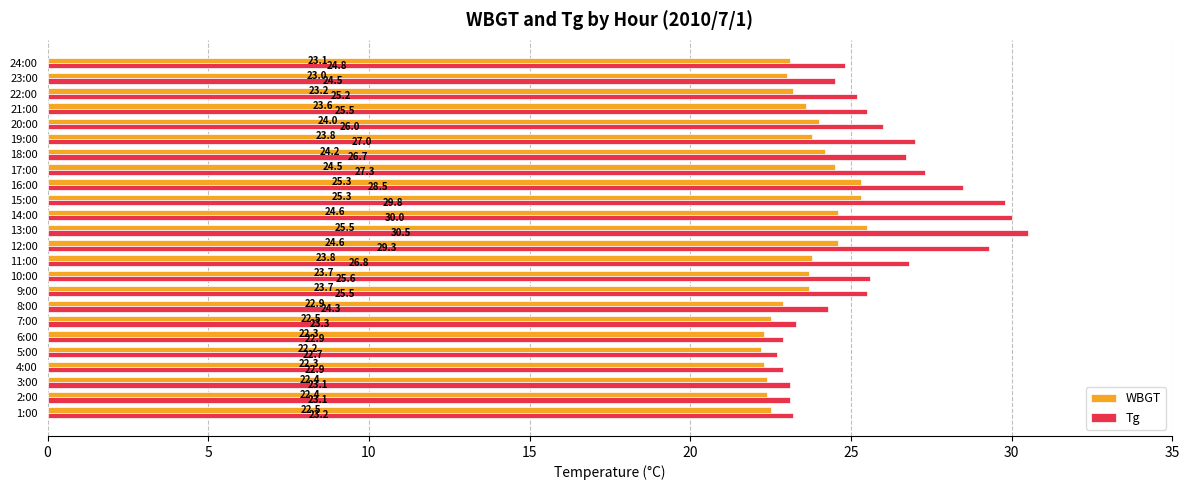

How many data points does each series have?

24